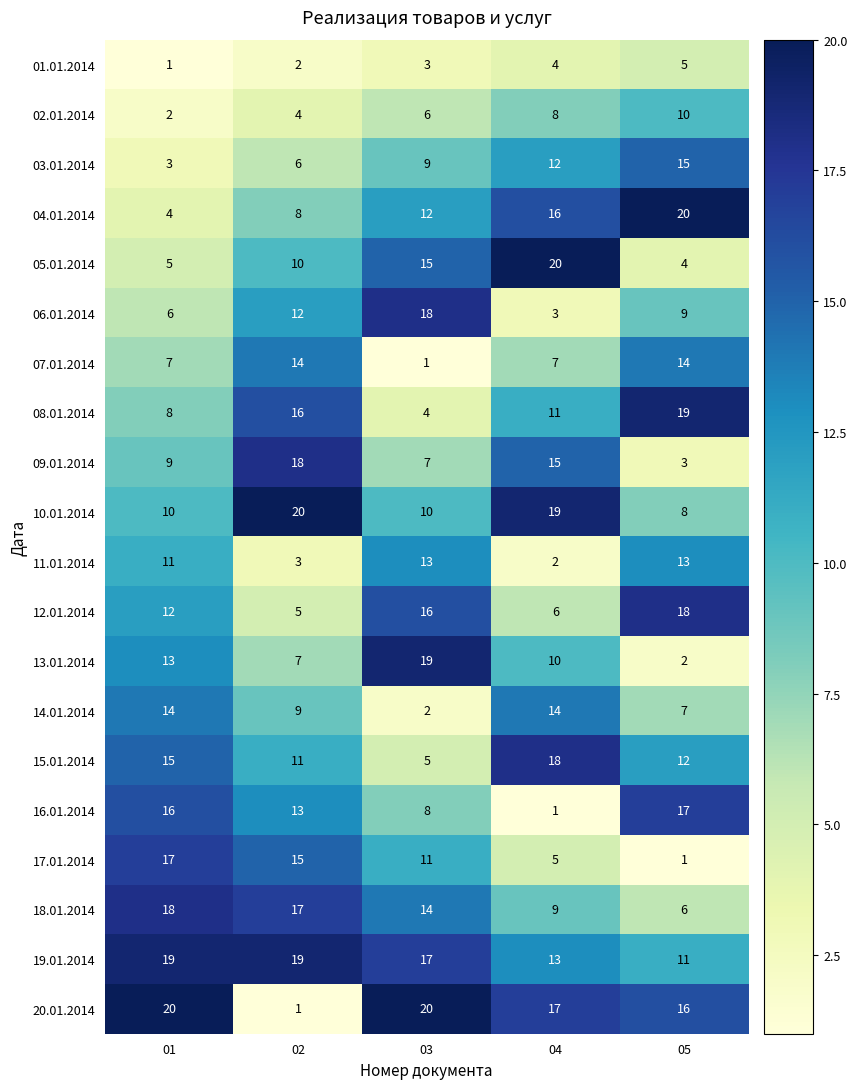

What is the difference between the highest and lowest values at 05?

19